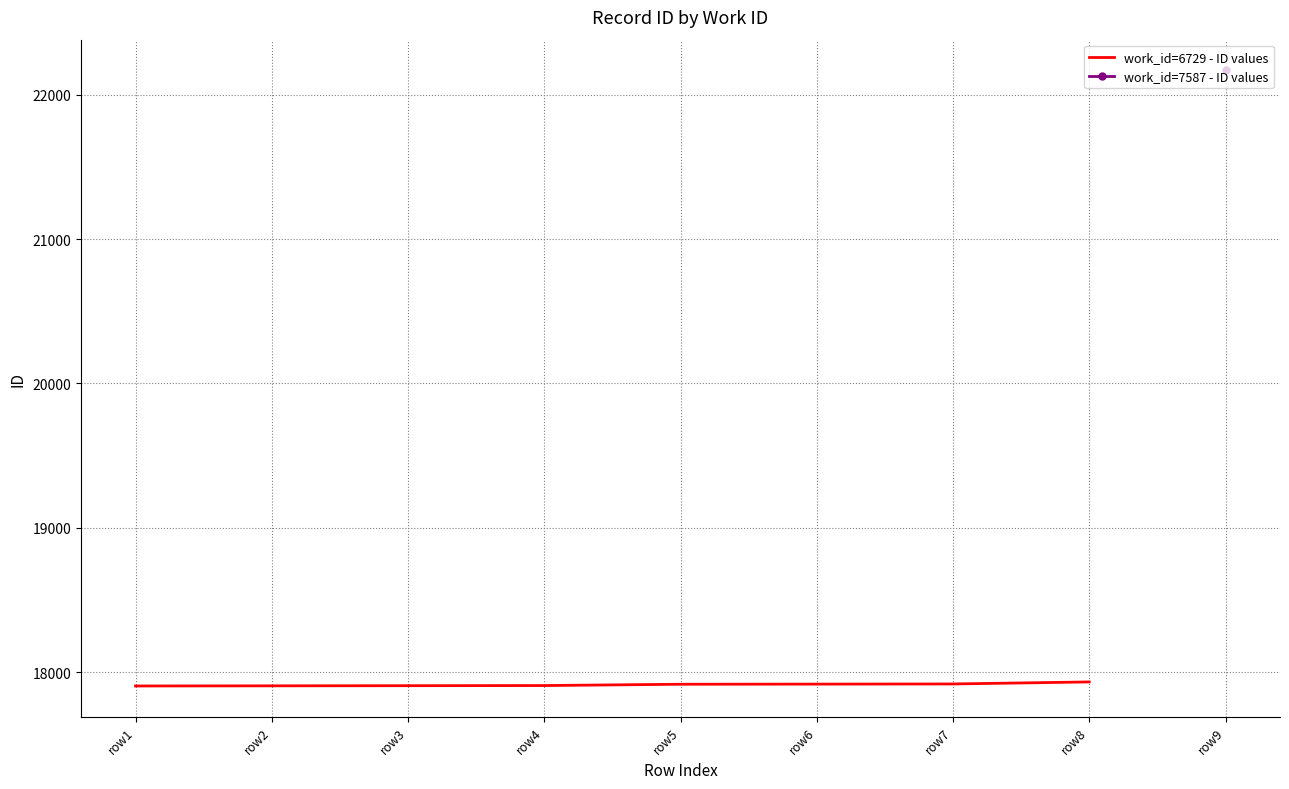

Rank the categories by value from highest to lowest.

row8, row7, row6, row5, row4, row3, row2, row1